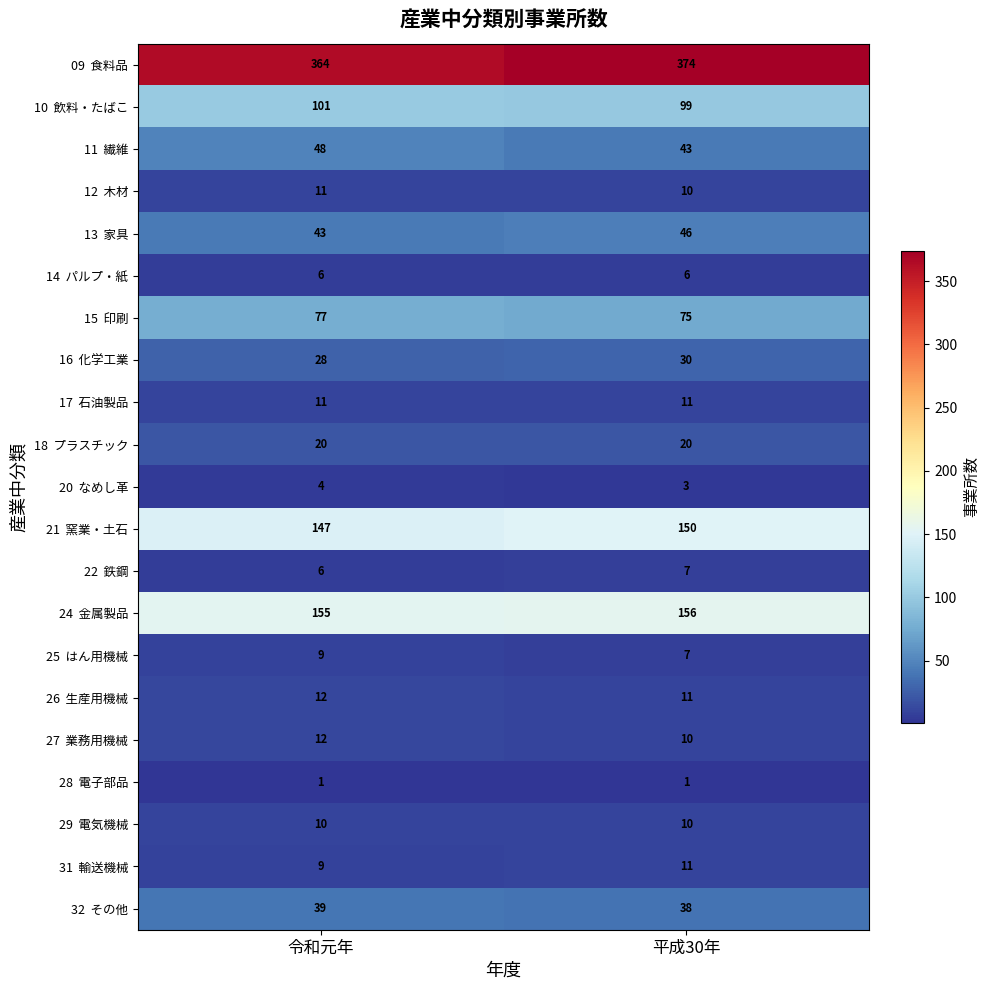

What is the difference between the highest and lowest values at 令和元年?

363